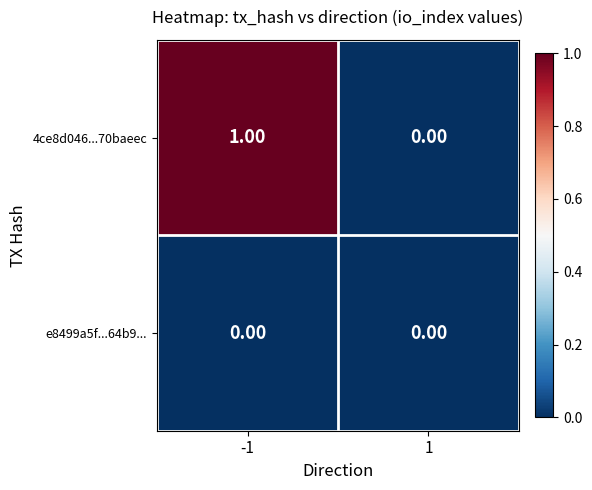

At which category does the chart reach its peak across all series?

-1